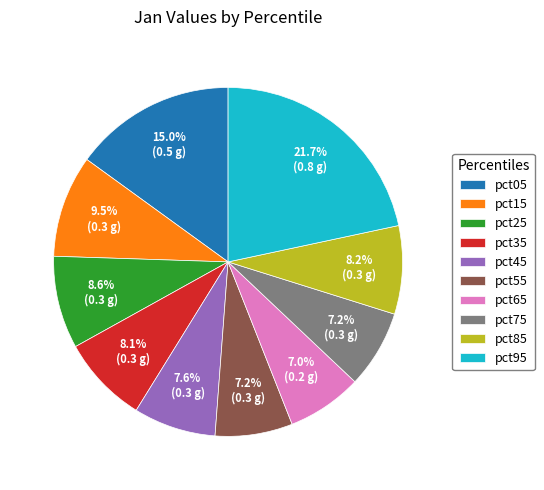

How many segments does this pie chart have?

10